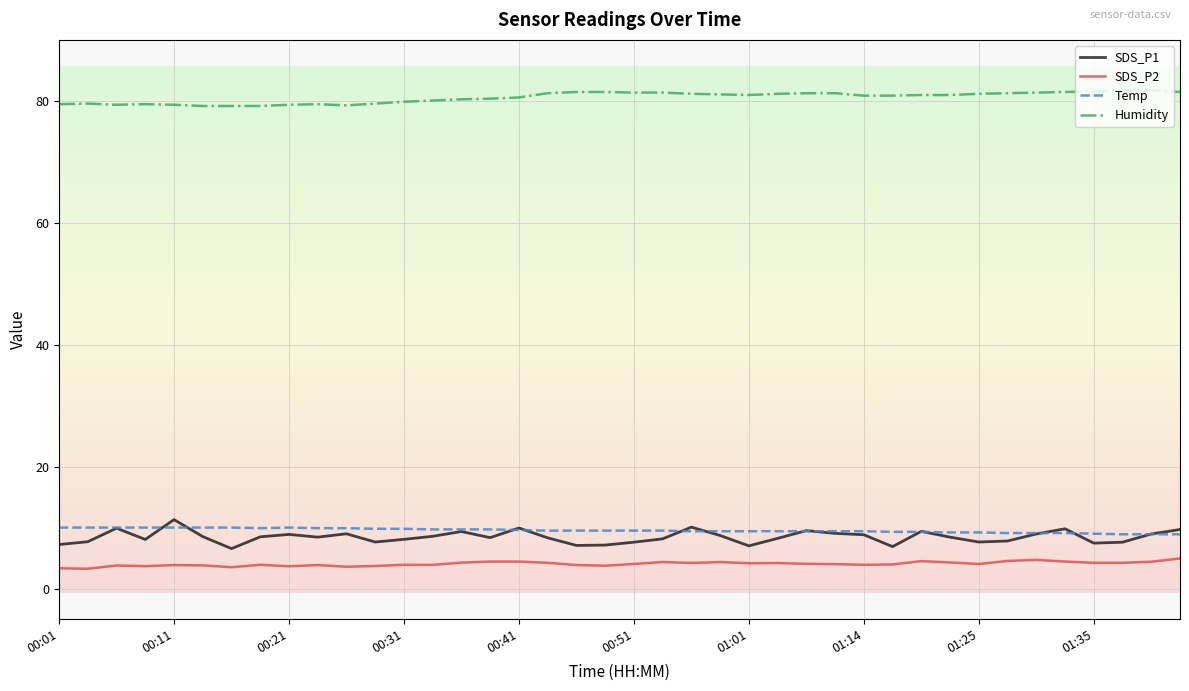

True or false: Humidity and SDS_P1 intersect in this chart.

False